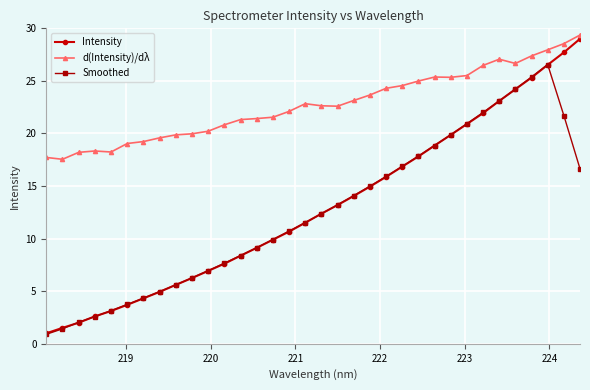

True or false: d(Intensity)/dλ and Intensity cross at least once.

False